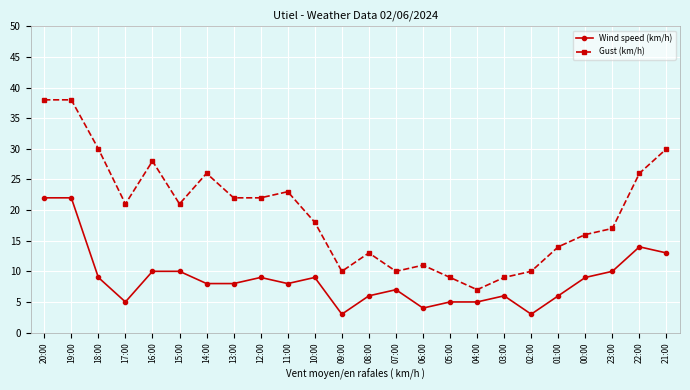

True or false: Wind speed (km/h) has a value of 9 at 18:00.

True